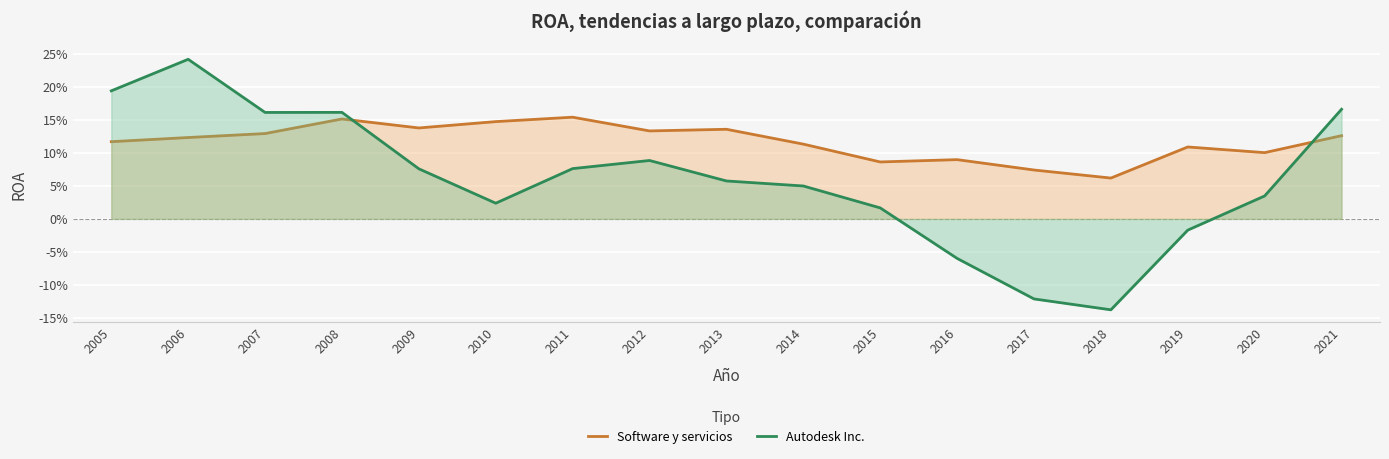

Where is the first local maximum for Autodesk Inc.?

2006